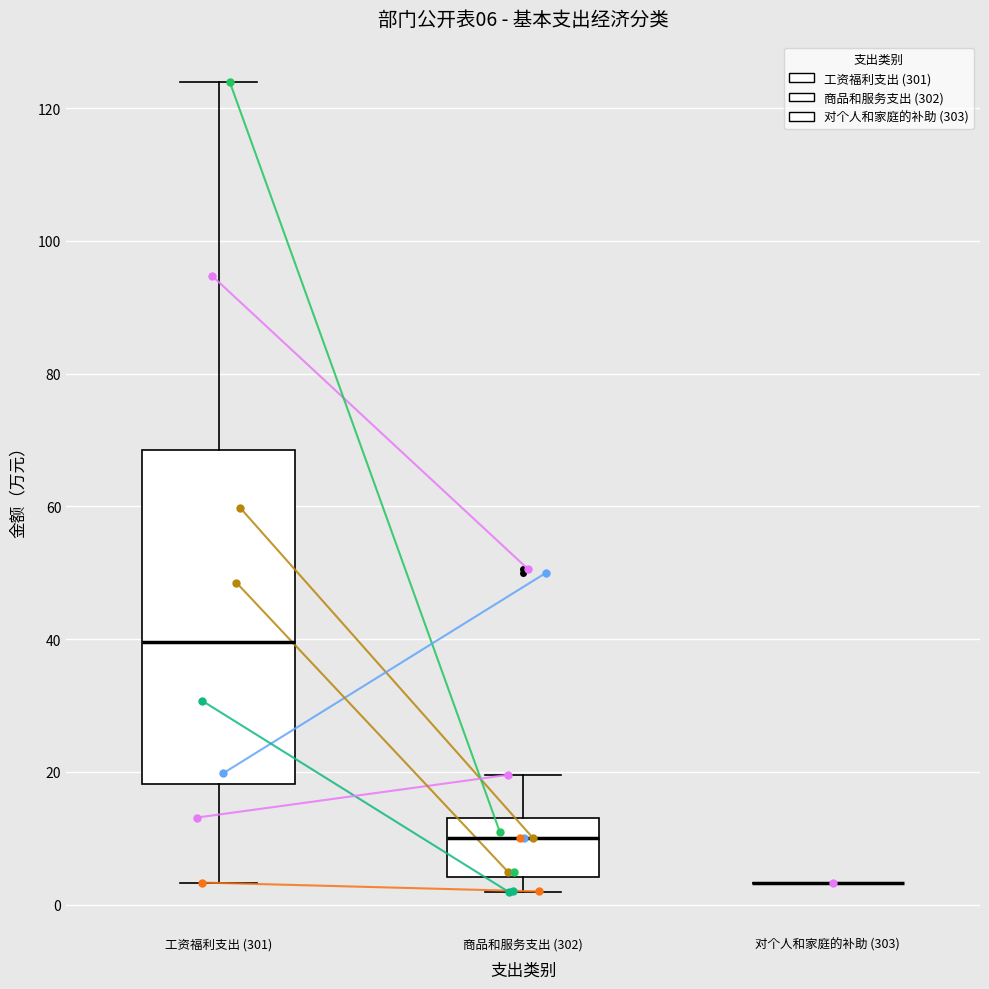

Which box is the tallest, from its lower edge to its upper edge?

工资福利支出 (301)